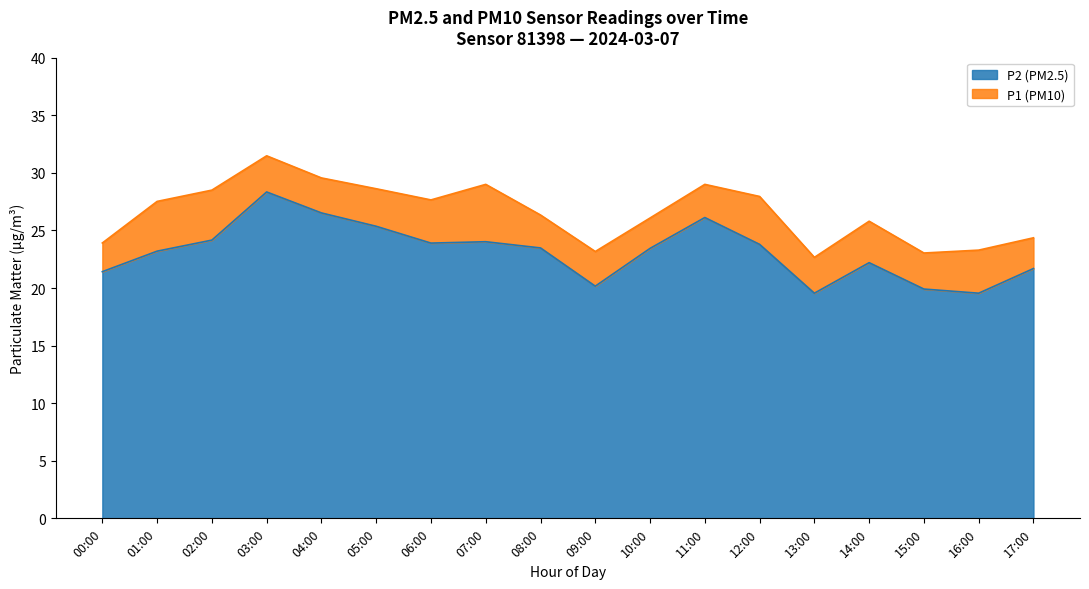

At which category is the sum across all series the highest?

03:00